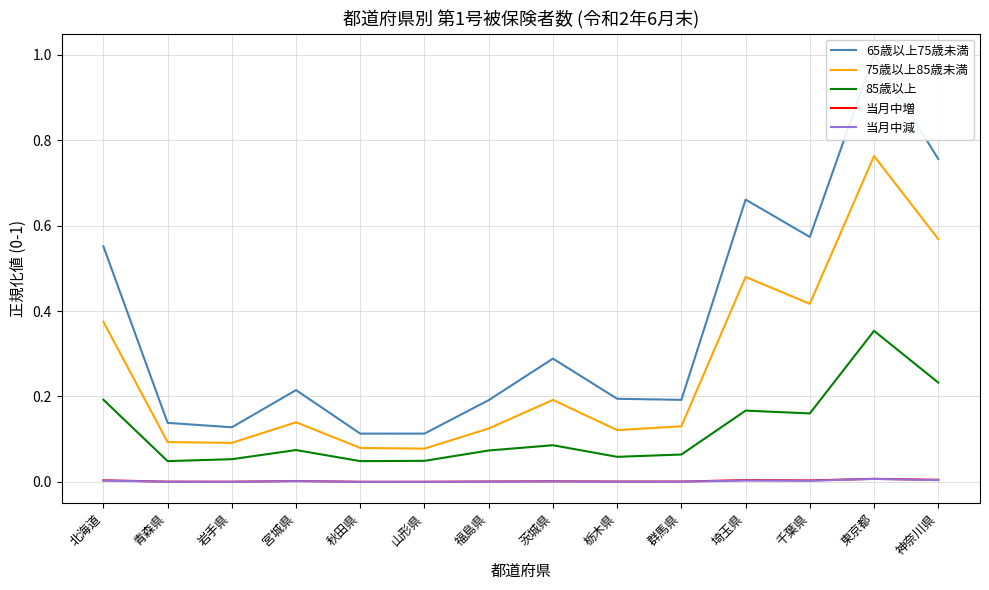

True or false: 65歳以上75歳未満 and 75歳以上85歳未満 intersect in this chart.

False